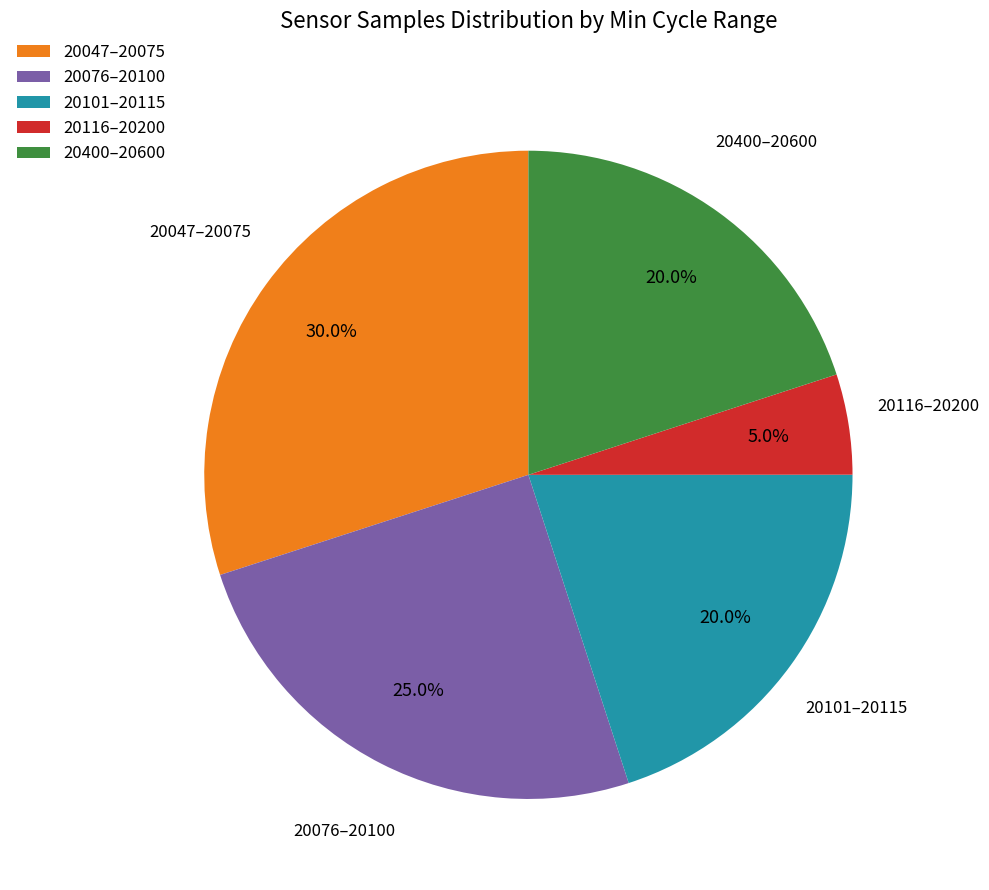

What is the smallest slice in the pie chart?

20116–20200